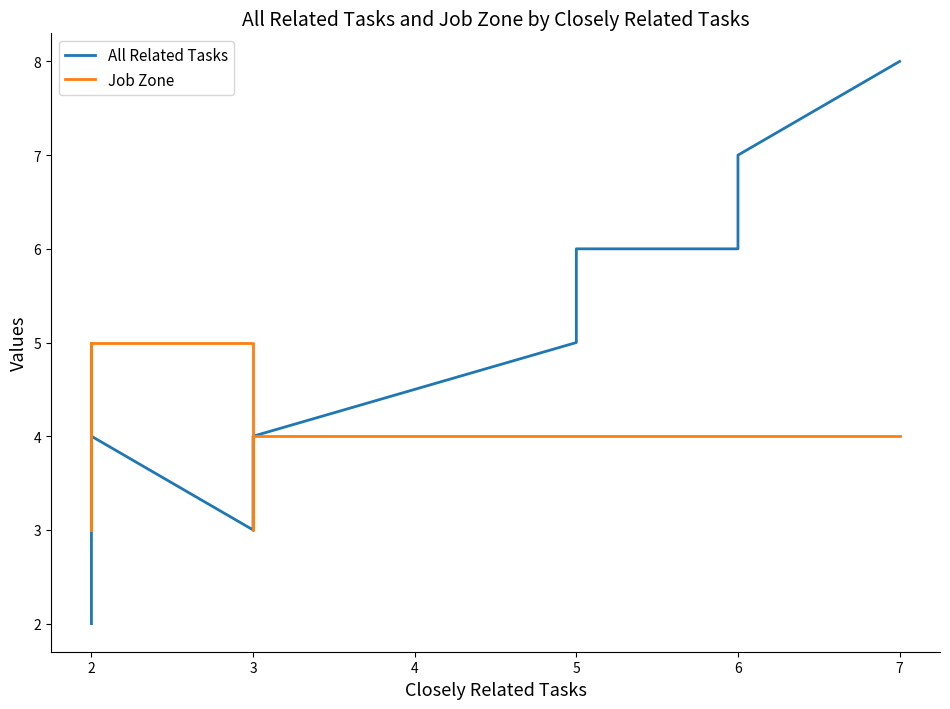

What is the average value of the Job Zone series?

4